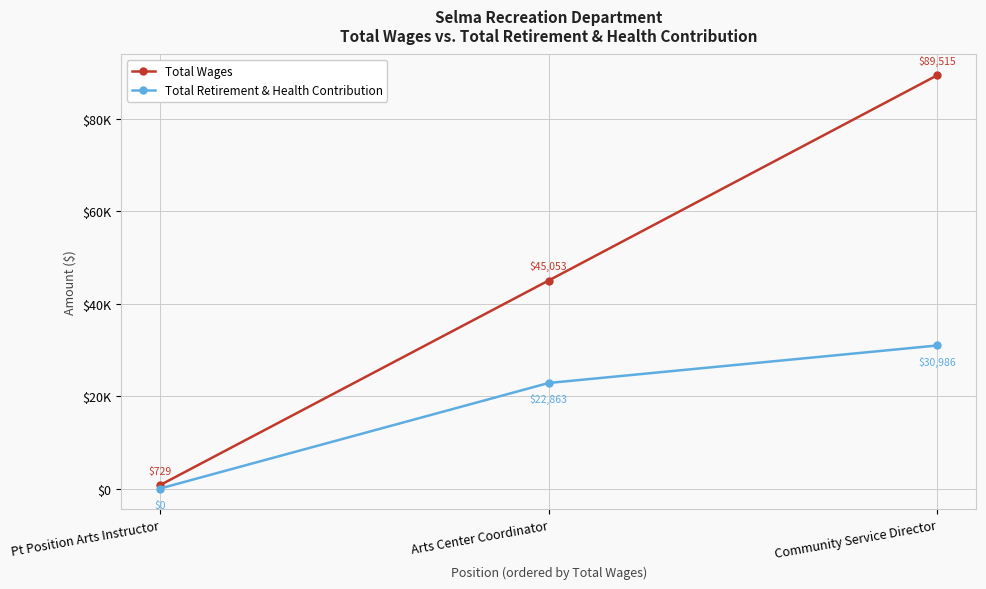

List the labels in order of Total Wages value, smallest first.

Pt Position Arts Instructor, Arts Center Coordinator, Community Service Director